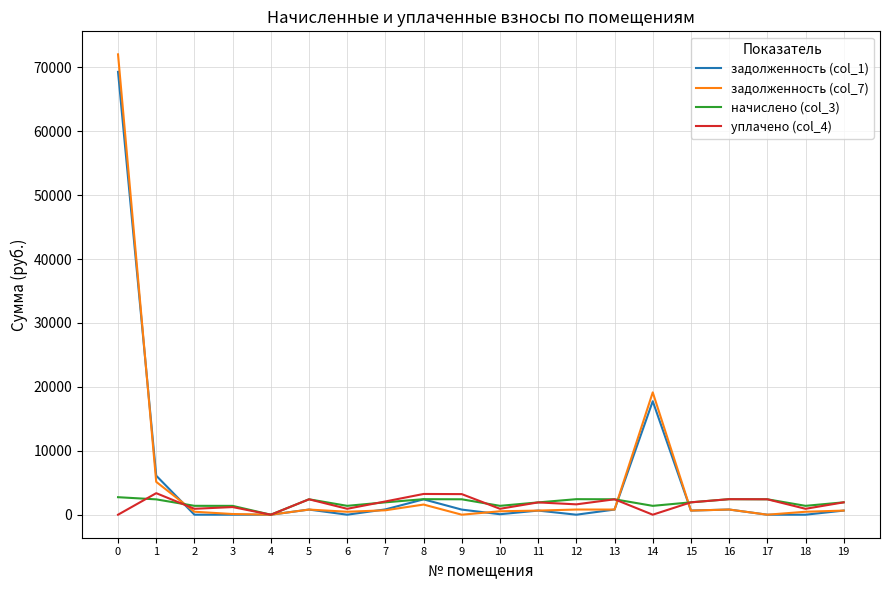

Is the value of начислено (col_3) at 8 greater than the value of задолженность (col_7) at 13?

Yes